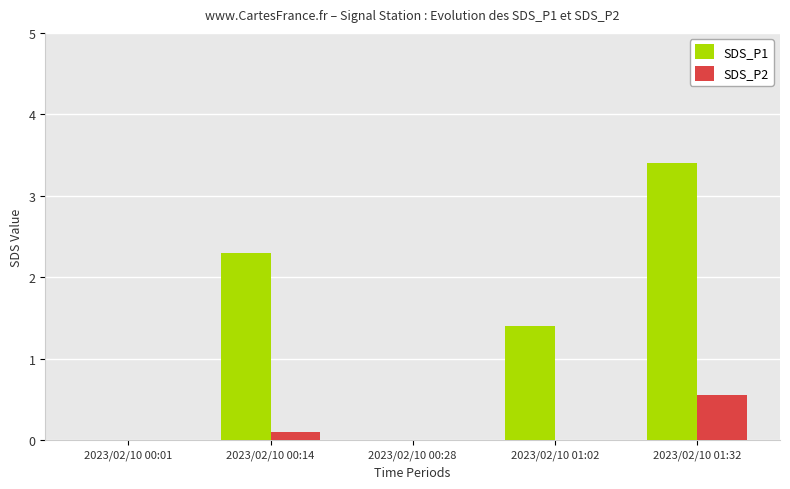

Read the SDS_P2 value at 2023/02/10 01:32.

0.6